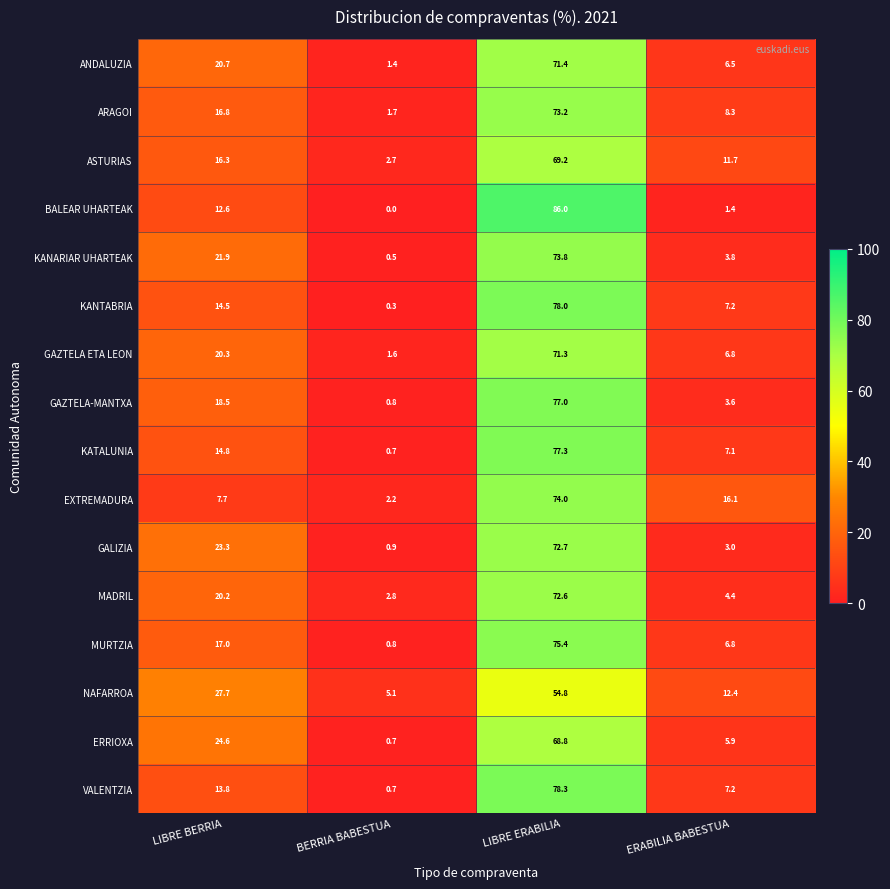

Count the number of categories in the chart.

4